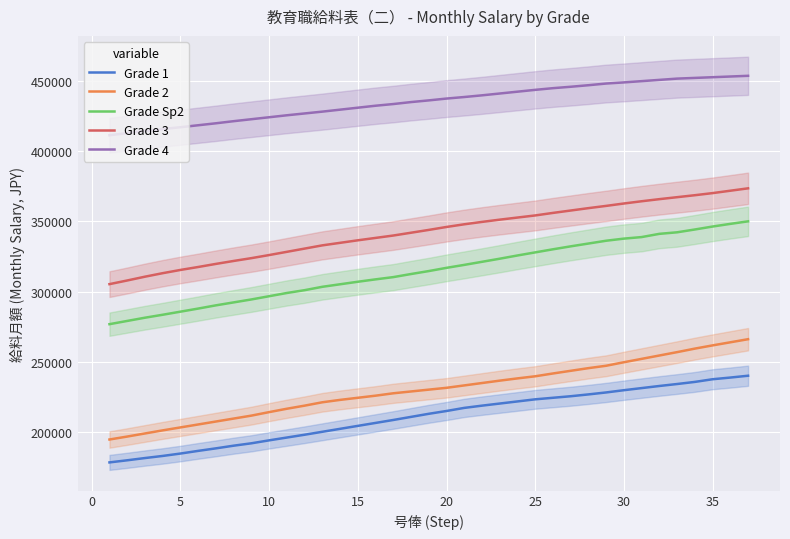

What is the highest value of the Grade Sp2 series?

350000